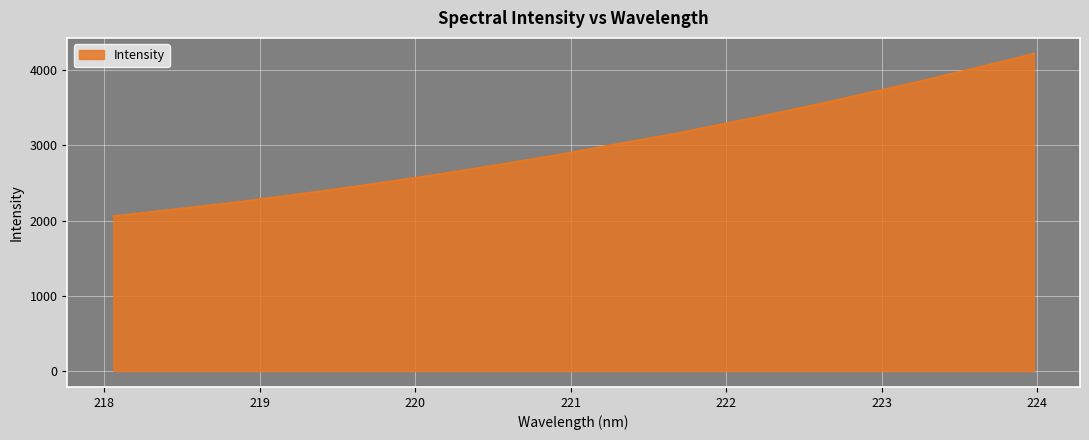

What is the greatest value displayed?

4218.7